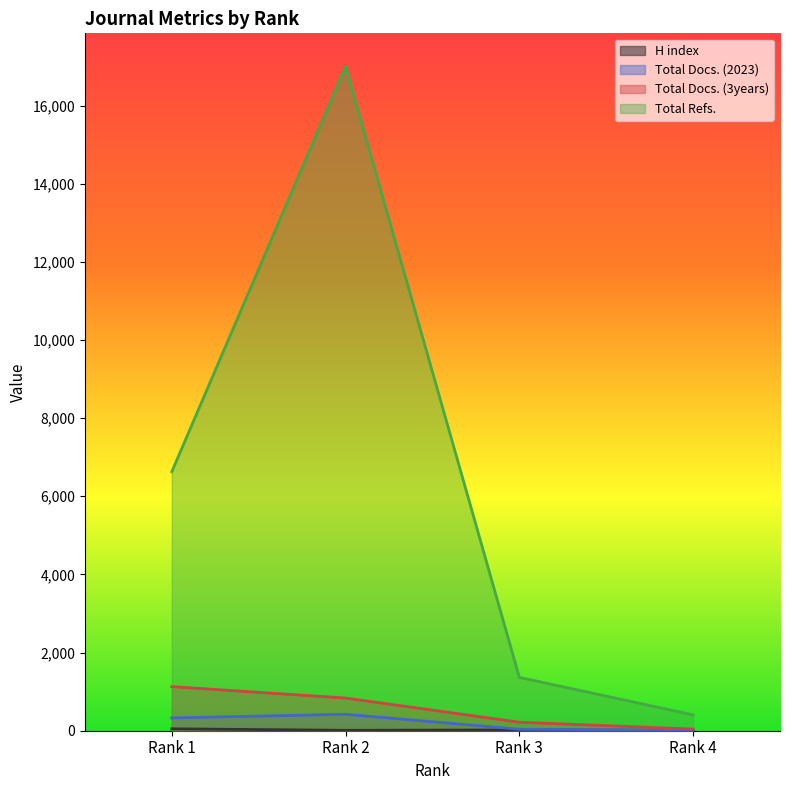

Between Rank 2 and Rank 4, which series saw the biggest shift?

Total Refs.